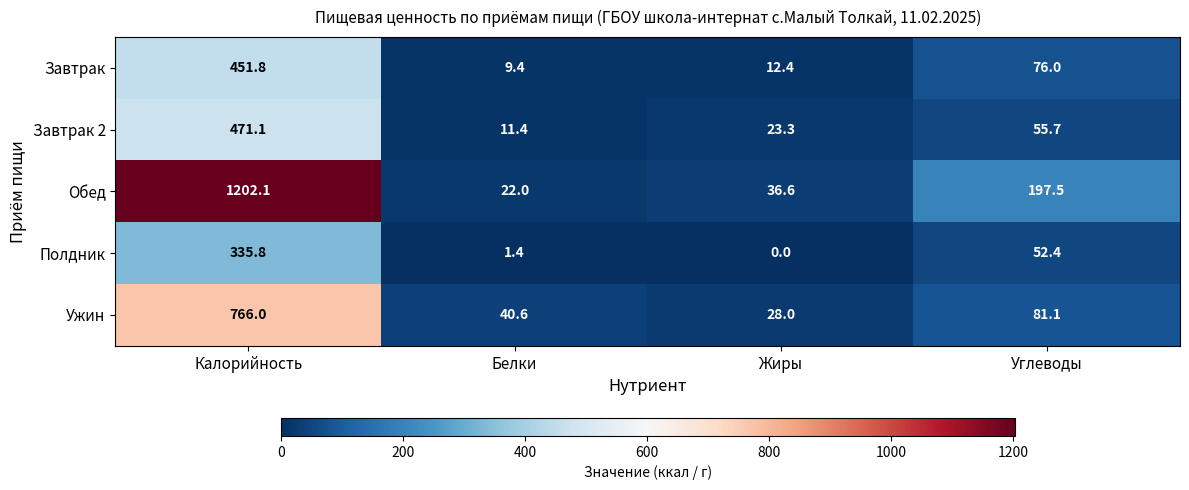

What is the difference between the Ужин values at Жиры and Белки?

12.6